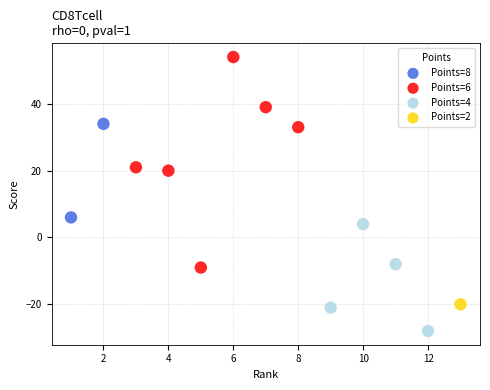

What are all the series names shown in the legend?

Points=8, Points=6, Points=4, Points=2